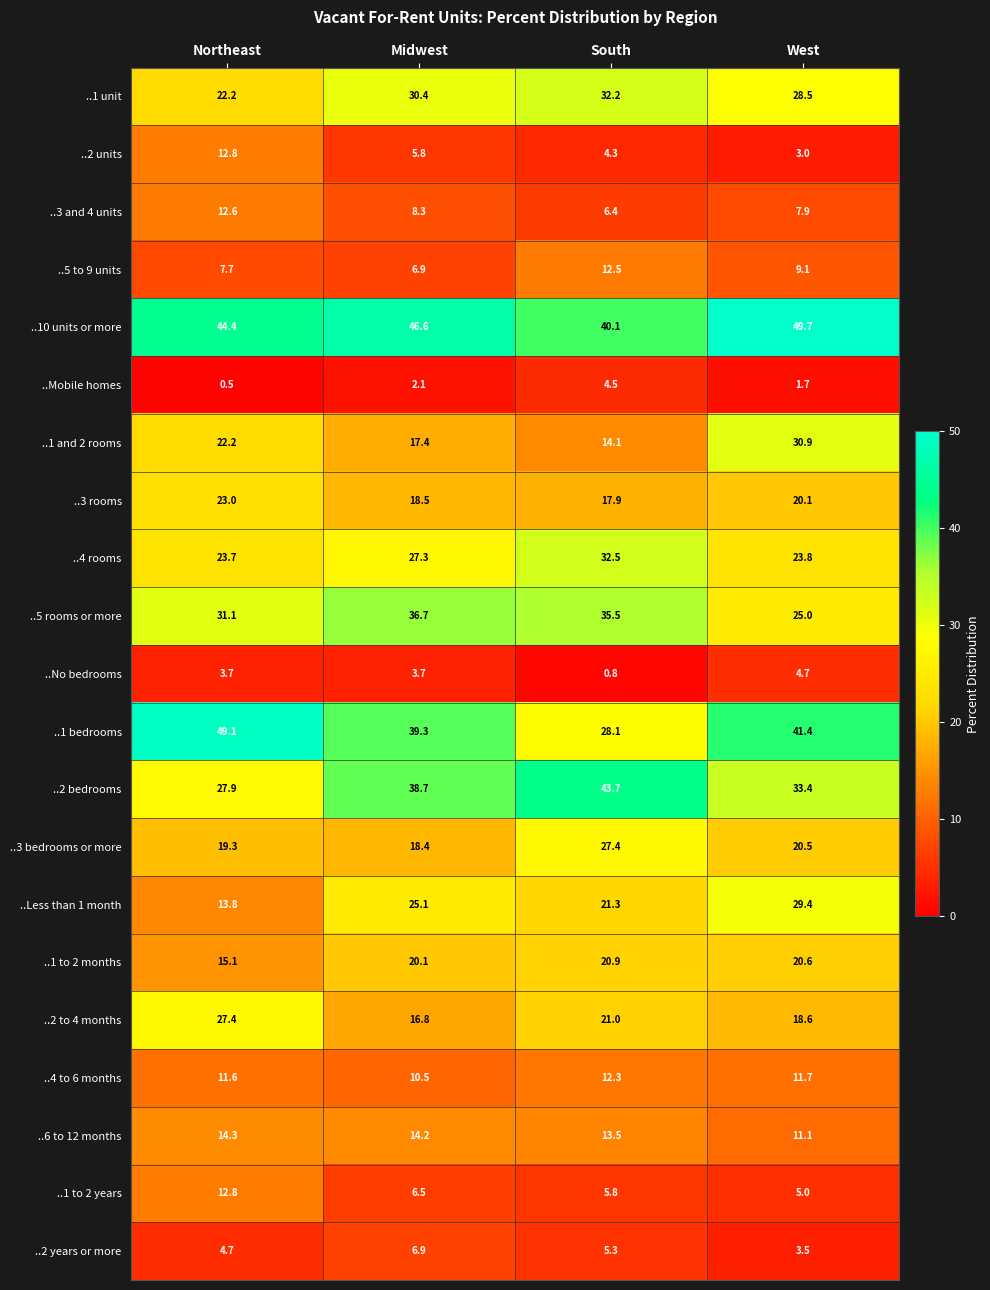

What is the approximate value of ..3 bedrooms or more at Northeast?

19.3